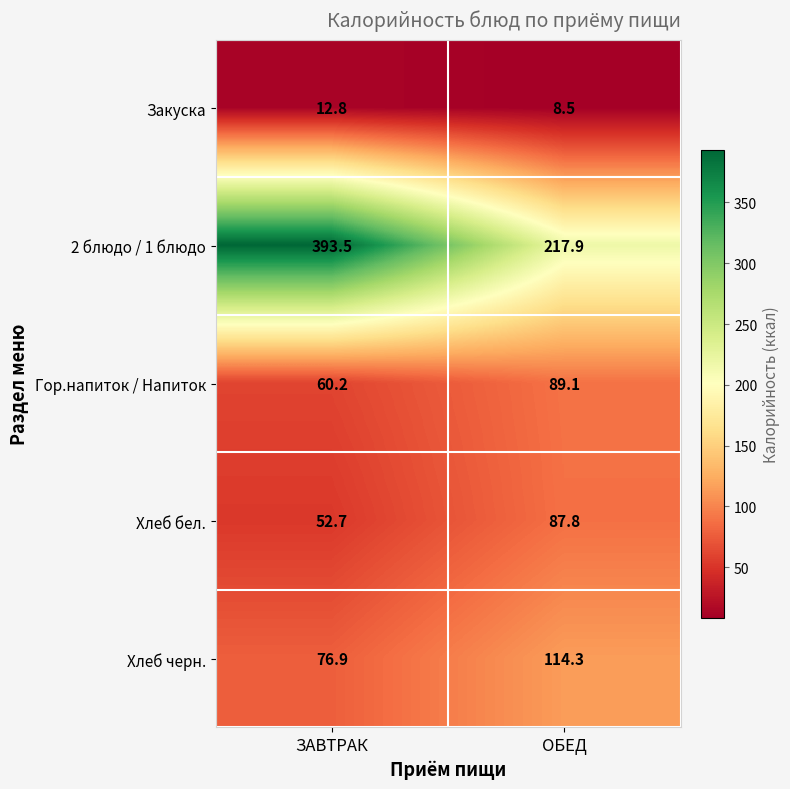

Reading left to right, what are all the values shown in this chart?

Закуска: 12.8	8.5
2 блюдо / 1 блюдо: 393.5	217.9
Гор.напиток / Напиток: 60.2	89.1
Хлеб бел.: 52.7	87.8
Хлеб черн.: 76.9	114.3